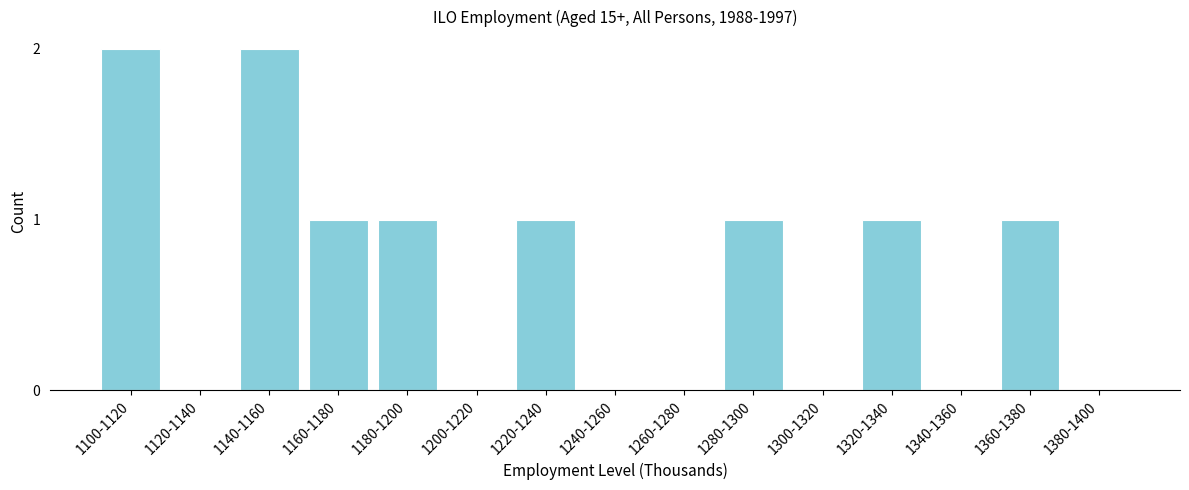

Reading right to left, list all the values displayed in this chart.

1380-1400=0	1360-1380=1	1340-1360=0	1320-1340=1	1300-1320=0	1280-1300=1	1260-1280=0	1240-1260=0	1220-1240=1	1200-1220=0	1180-1200=1	1160-1180=1	1140-1160=2	1120-1140=0	1100-1120=2